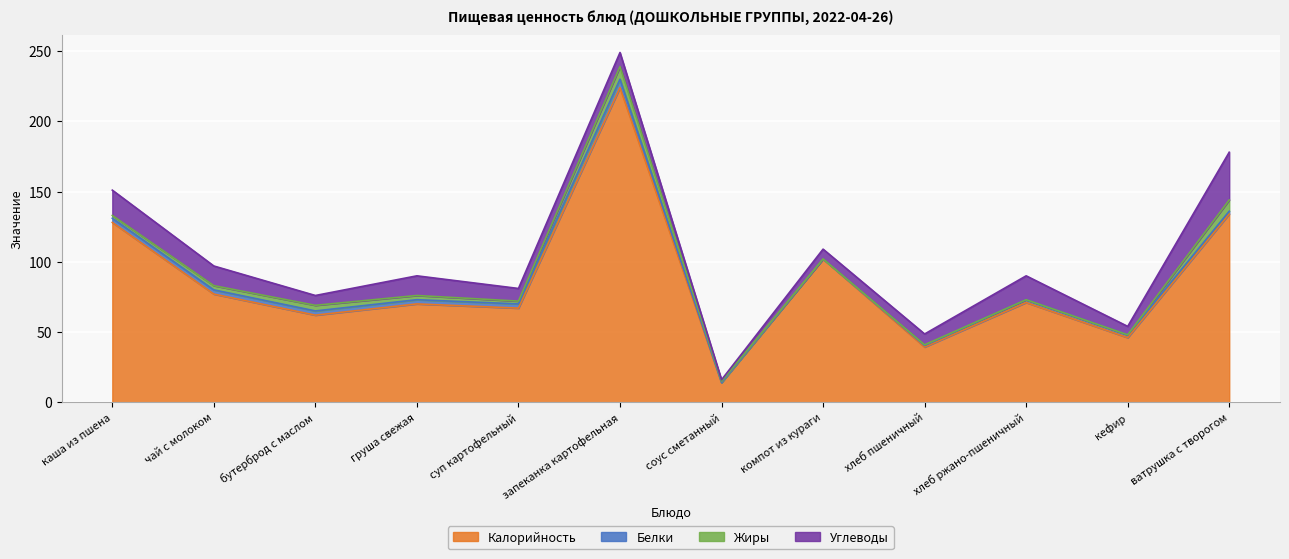

True or false: Жиры and Калорийность intersect in this chart.

False